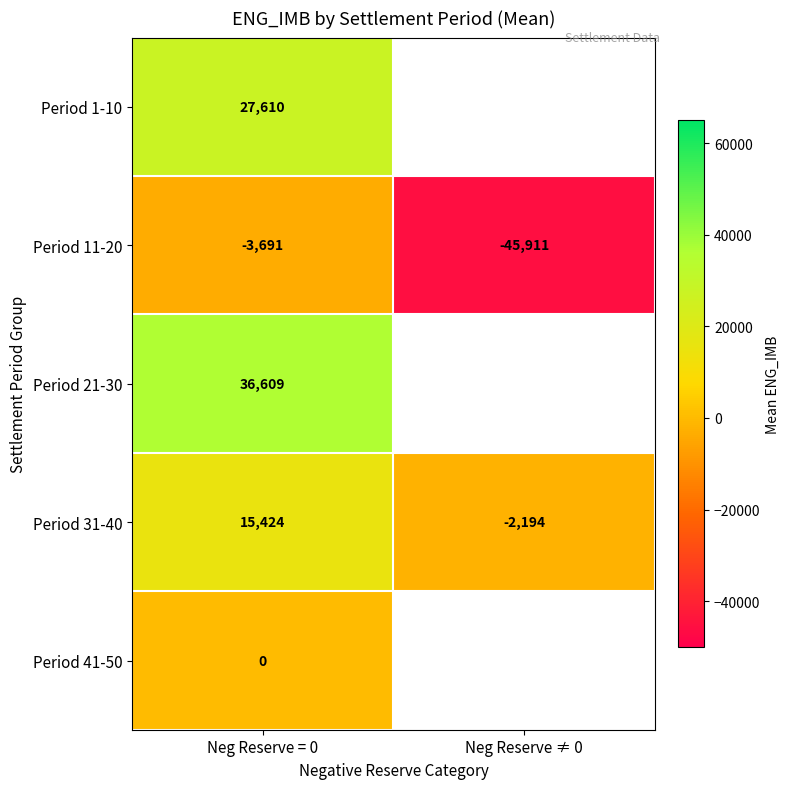

What is the sum of the Period 11-20 values at Neg Reserve ≠ 0 and Neg Reserve = 0?

-49602.5